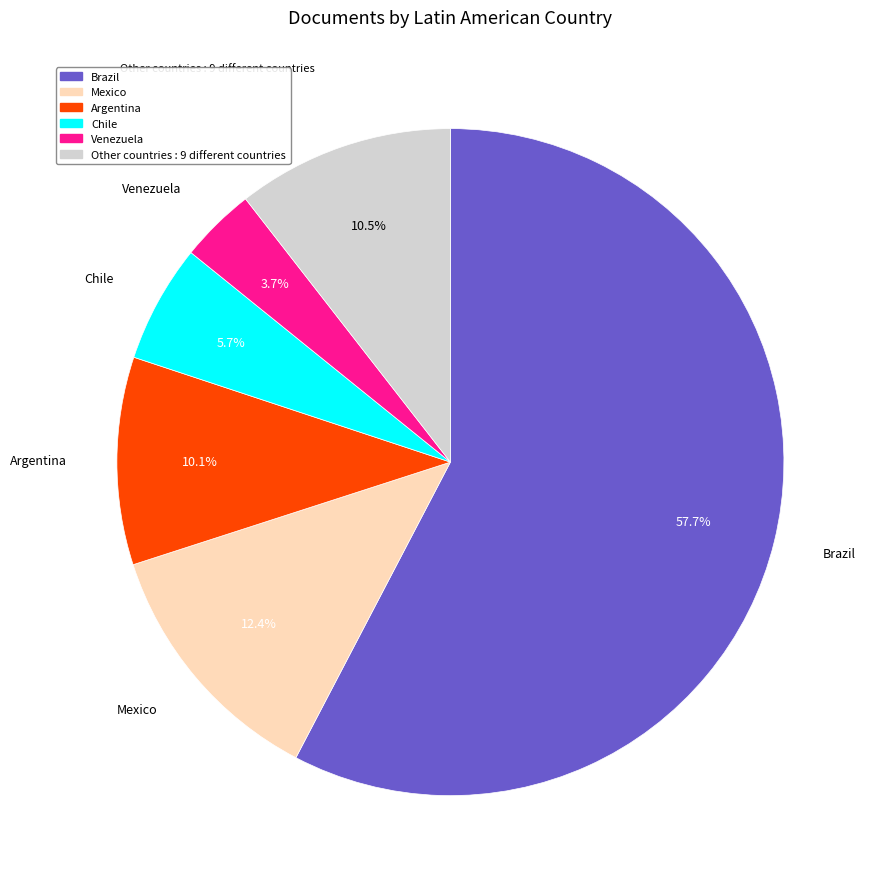

Is there any slice that represents more than half of the pie?

Yes